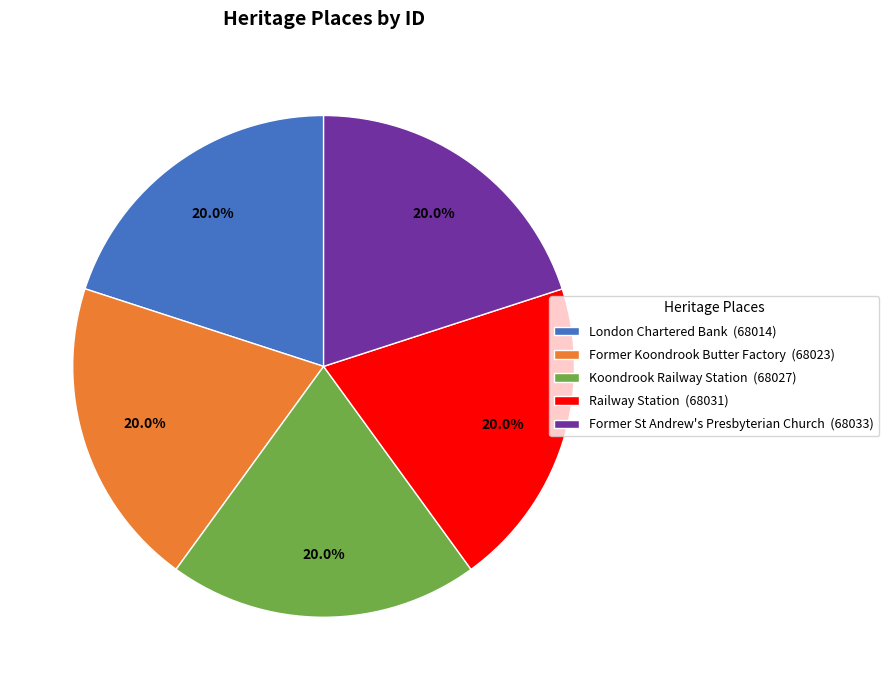

To the nearest percent, what is the combined percentage of Koondrook Railway Station and Former Koondrook Butter Factory?

40%